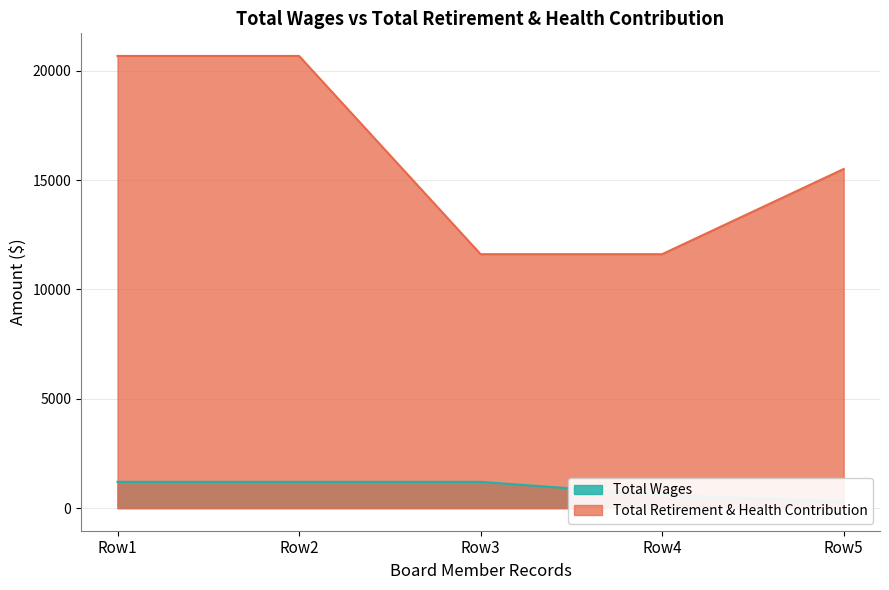

What is the value of the total_retirement point at the 5th from the left?

15507